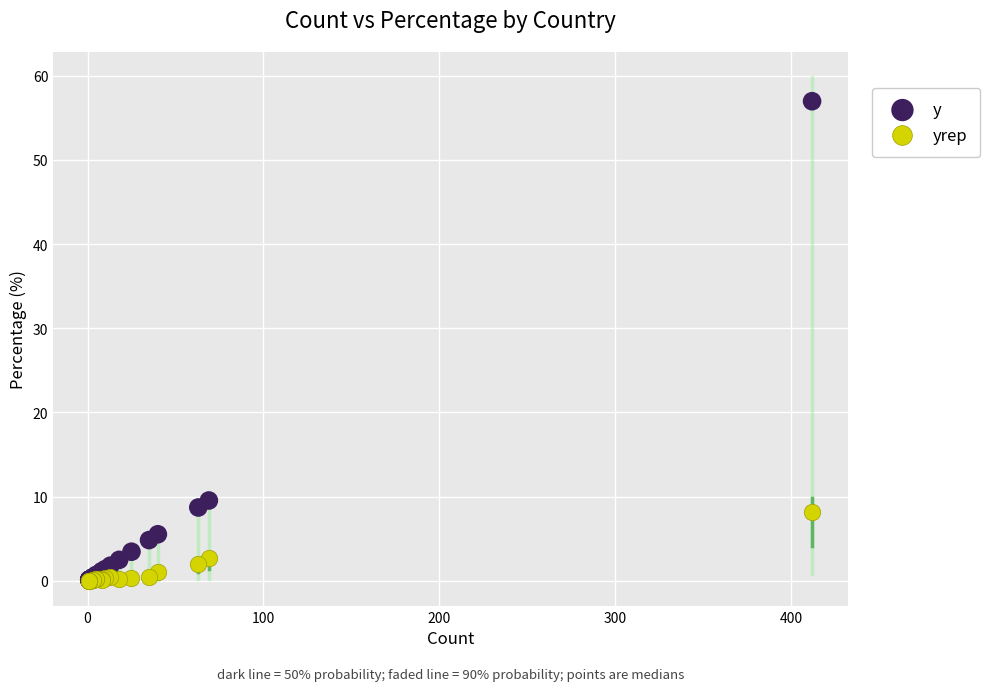

Which series contains the highest Y value?

y